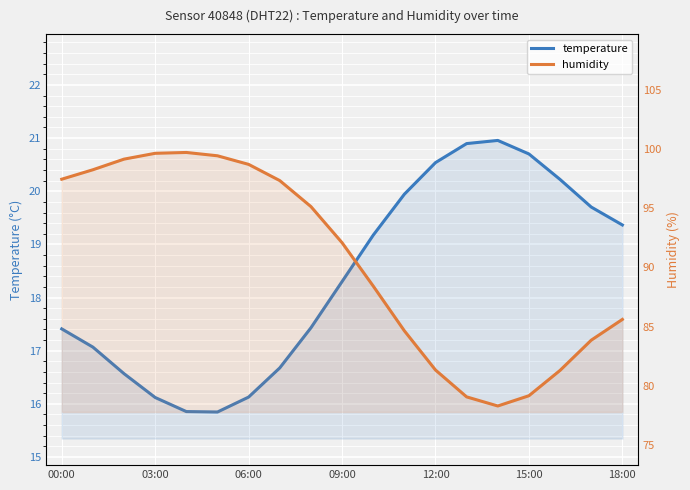

At which label is temperature closest to 18?

09:00